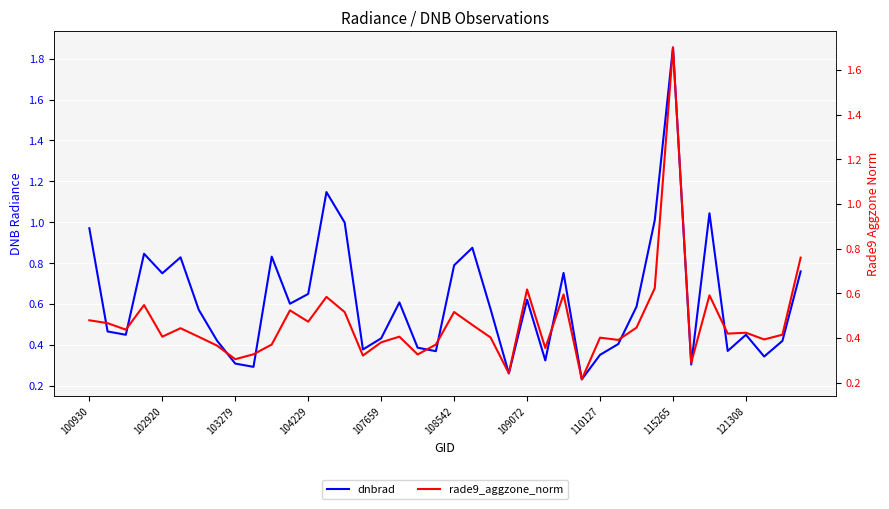

List the series in order of their overall mean, highest first.

dnbrad, rade9_aggzone_norm